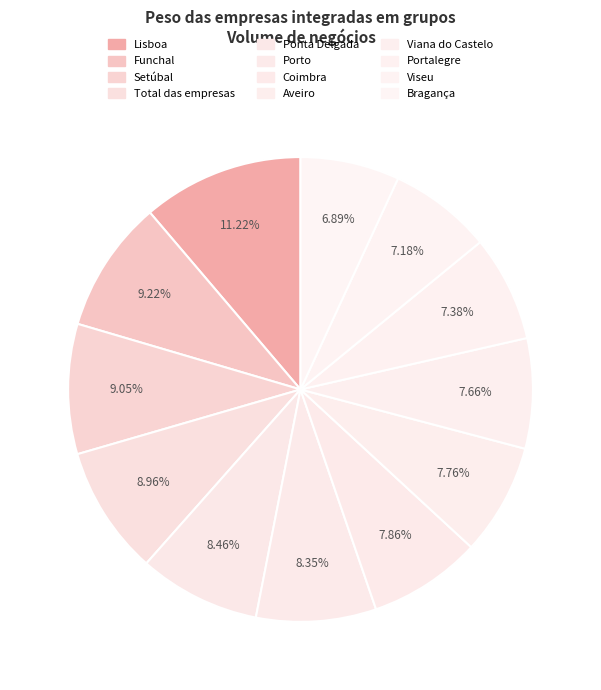

How much of the chart is everything except Lisboa?

88.8%